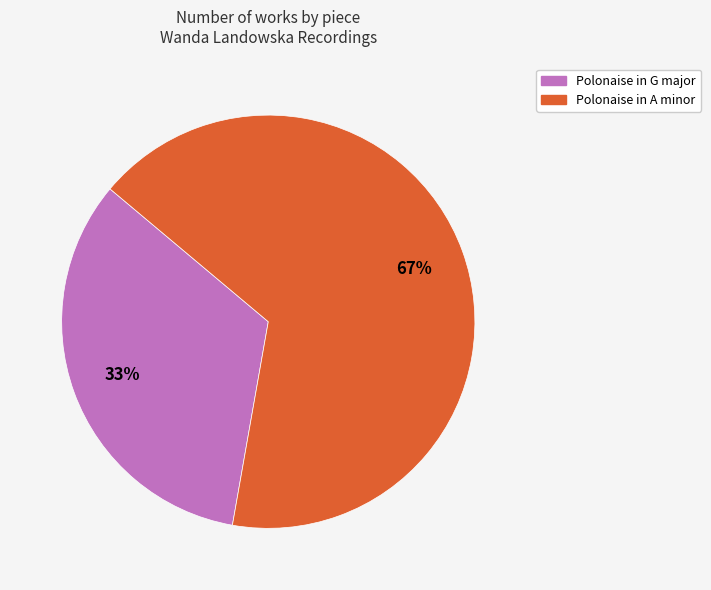

The Polonaise in G major slice represents 33% of the pie. True or false?

True